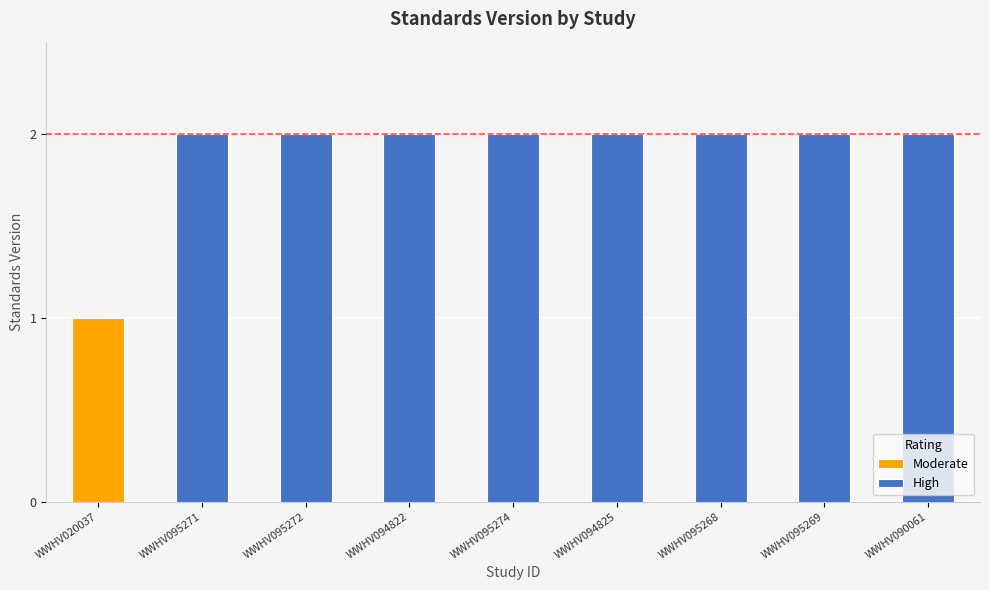

What is the approximate value at WWHV095269?

2